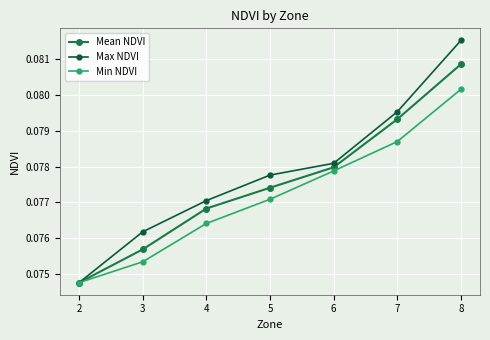

How many categories are shown in the chart?

7